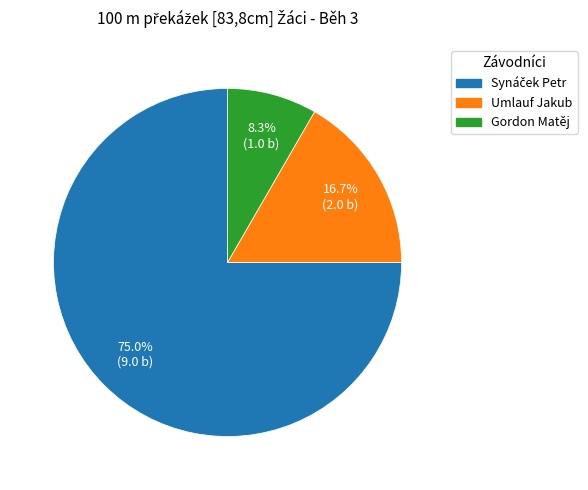

What percentage do Umlauf Jakub and Gordon Matěj together represent?

25.0%